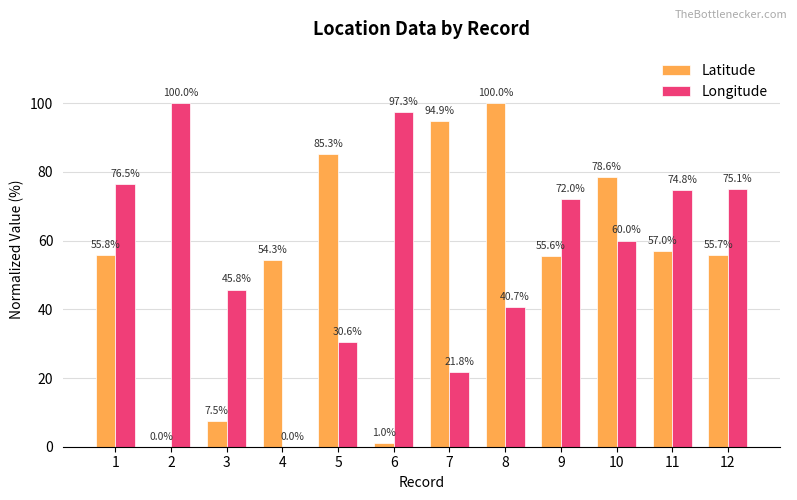

Which series has the largest total across all categories?

Longitude